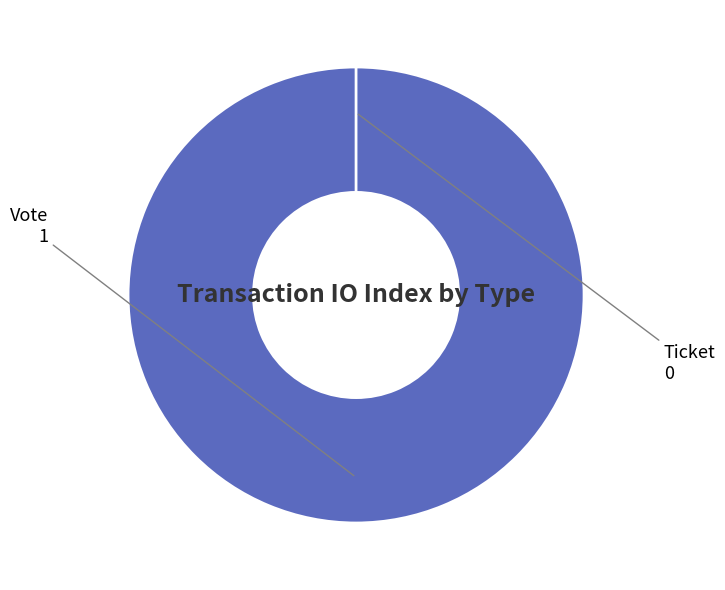

Which slice is the largest?

Vote